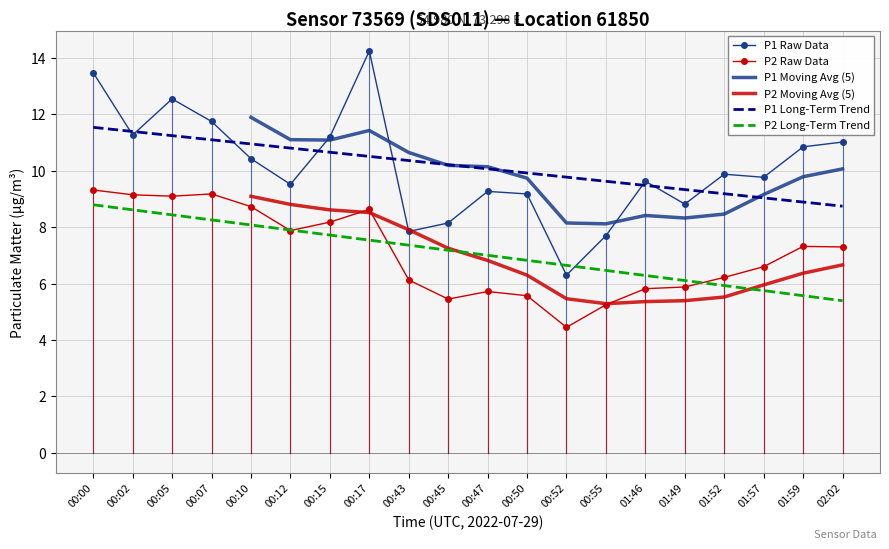

True or false: P1 Long-Term Trend and P1 Moving Avg (5) intersect in this chart.

True